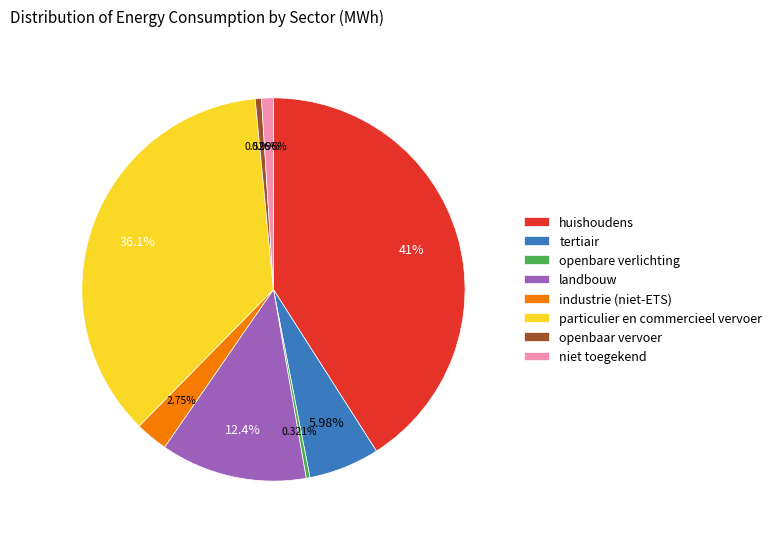

Which has a higher value, tertiair or openbare verlichting?

tertiair